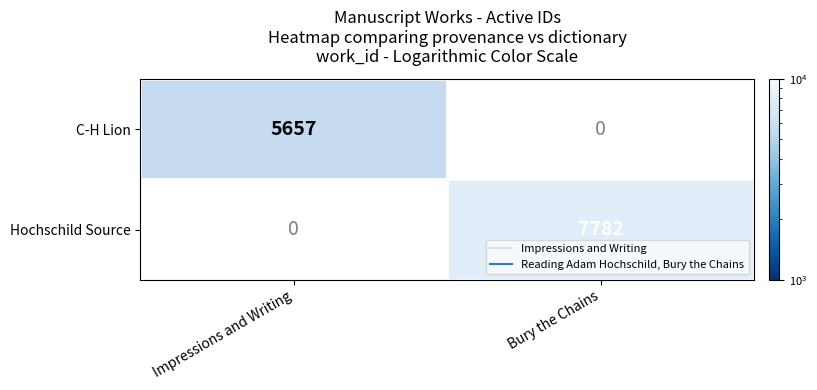

The Hochschild Source series shows 7782.0 at Bury the Chains. True or false?

True